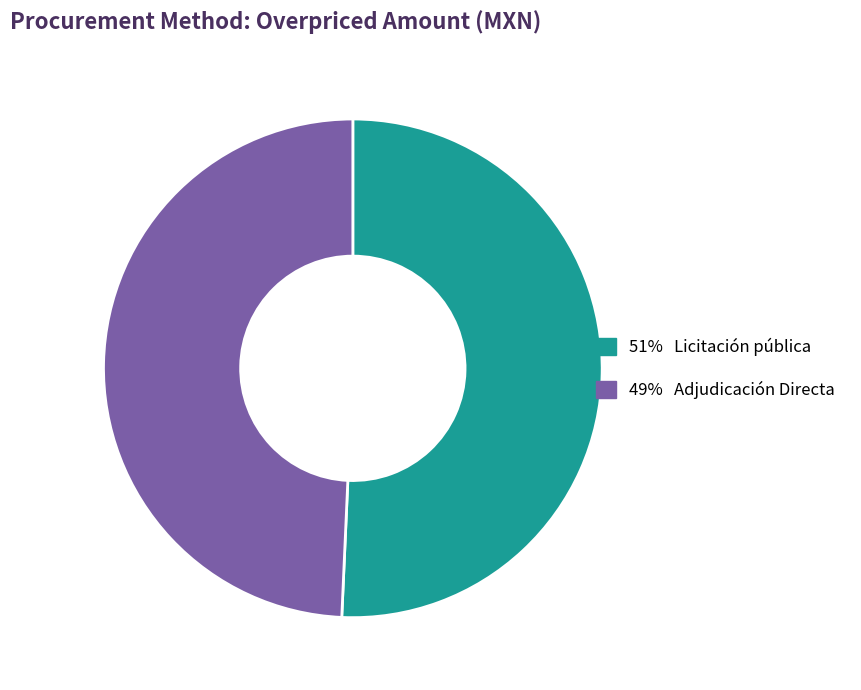

How many slices are in this pie chart?

2